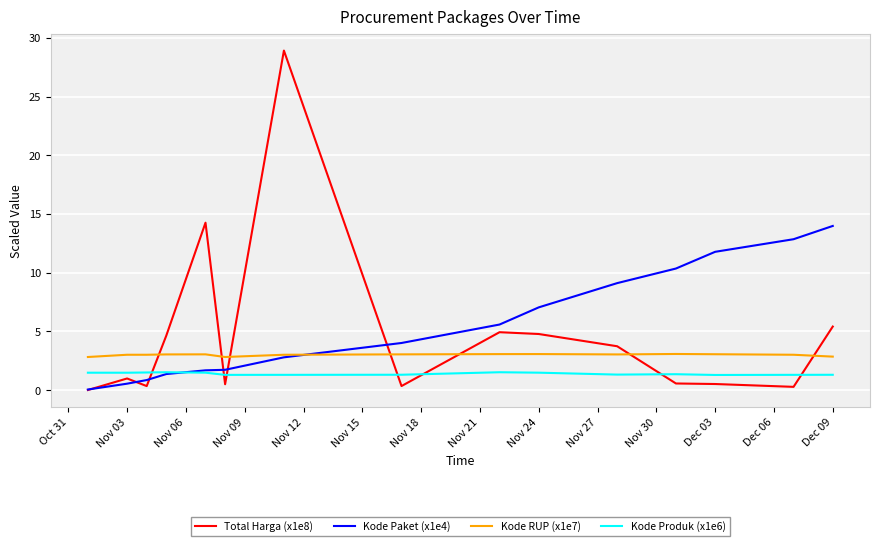

Rank the series by their average value, from lowest to highest.

Kode Produk (x1e6), Kode RUP (x1e7), Total Harga (x1e8), Kode Paket (x1e4)